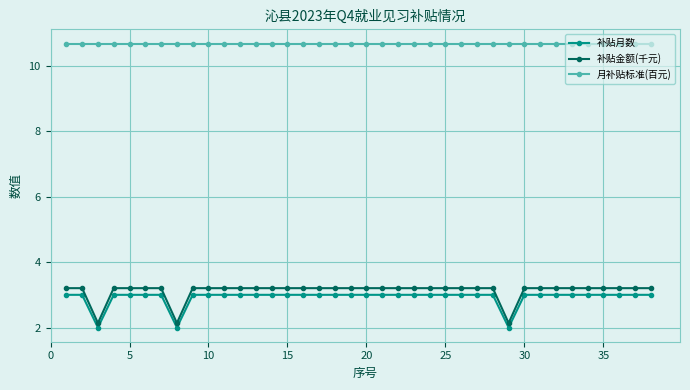

What is the value of the 月补贴标准(百元) point at the 26th from the left?

10.7